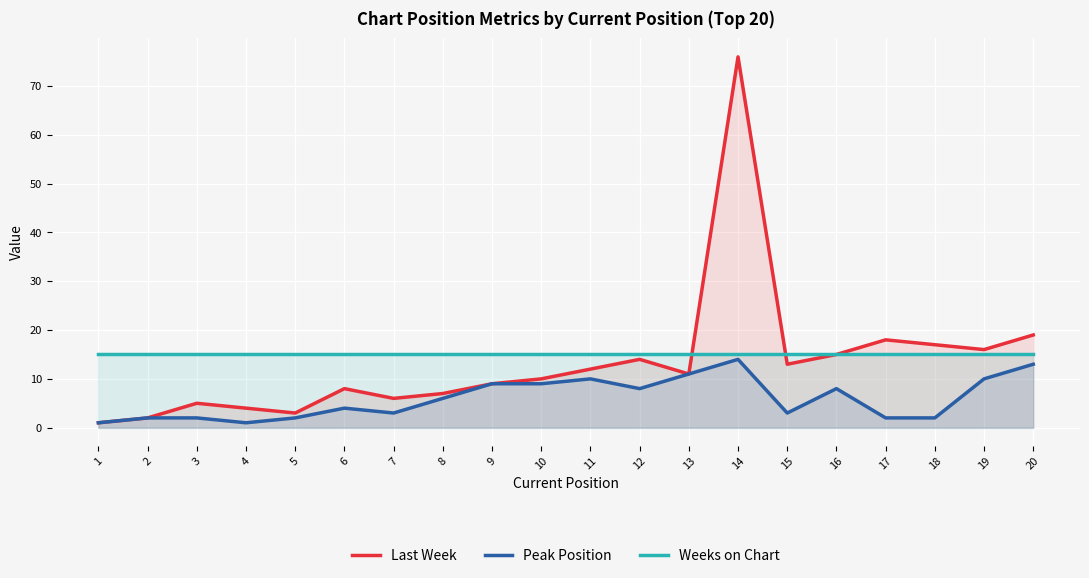

Which category has the highest value in the Last Week series?

14